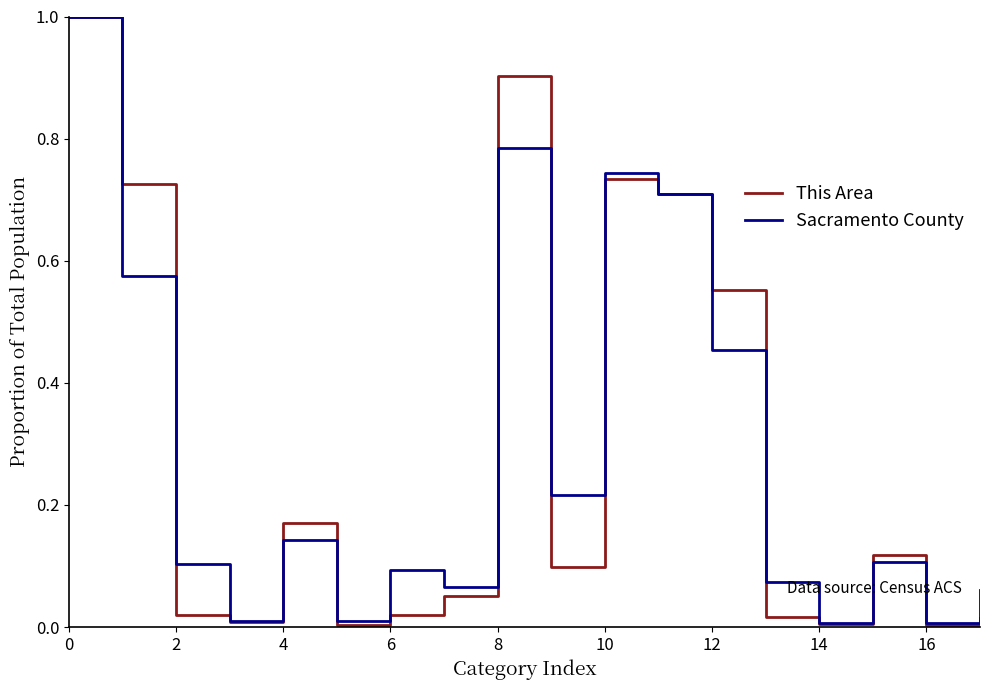

At how many categories does at least one series exceed 0?

18